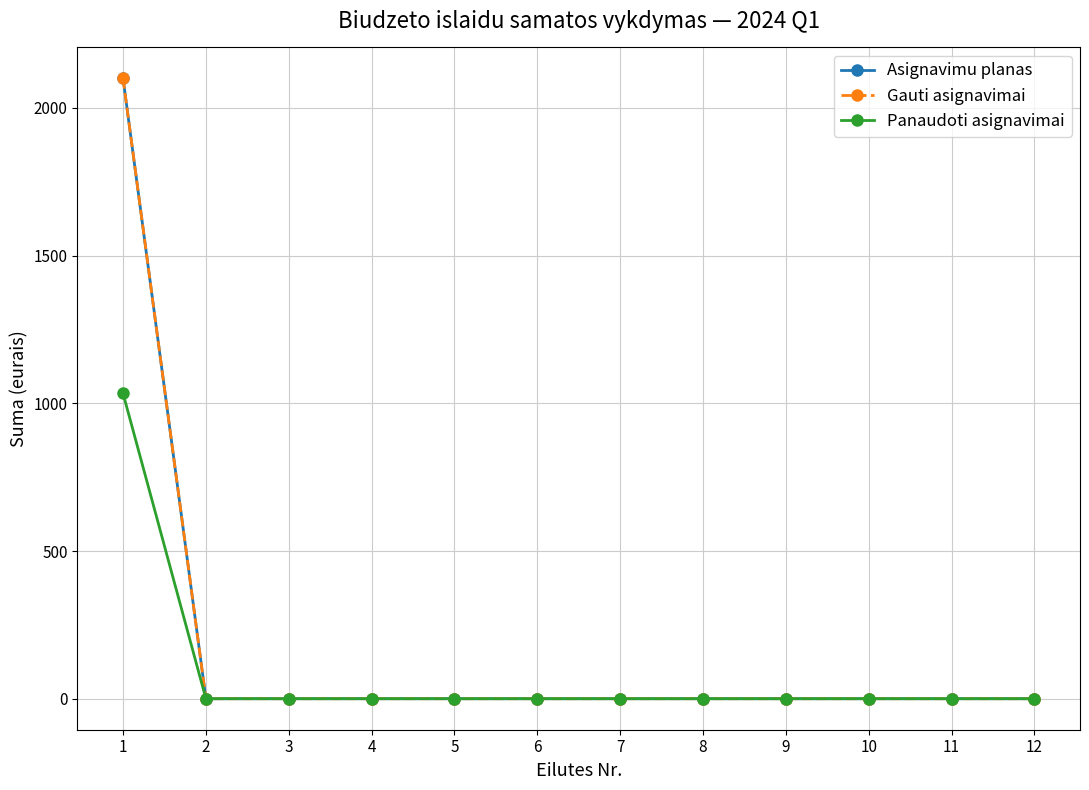

True or false: Gauti asignavimai has a value of 0.0 at 11.

True